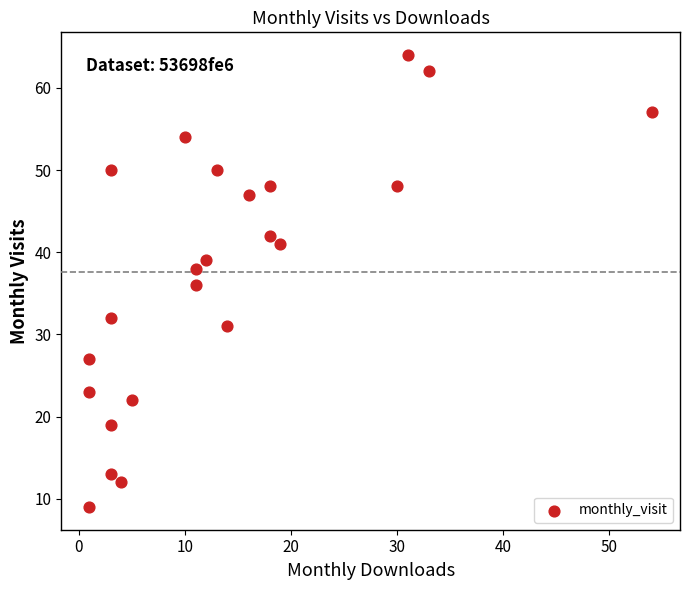

What is the range of X values (max minus min)?

53